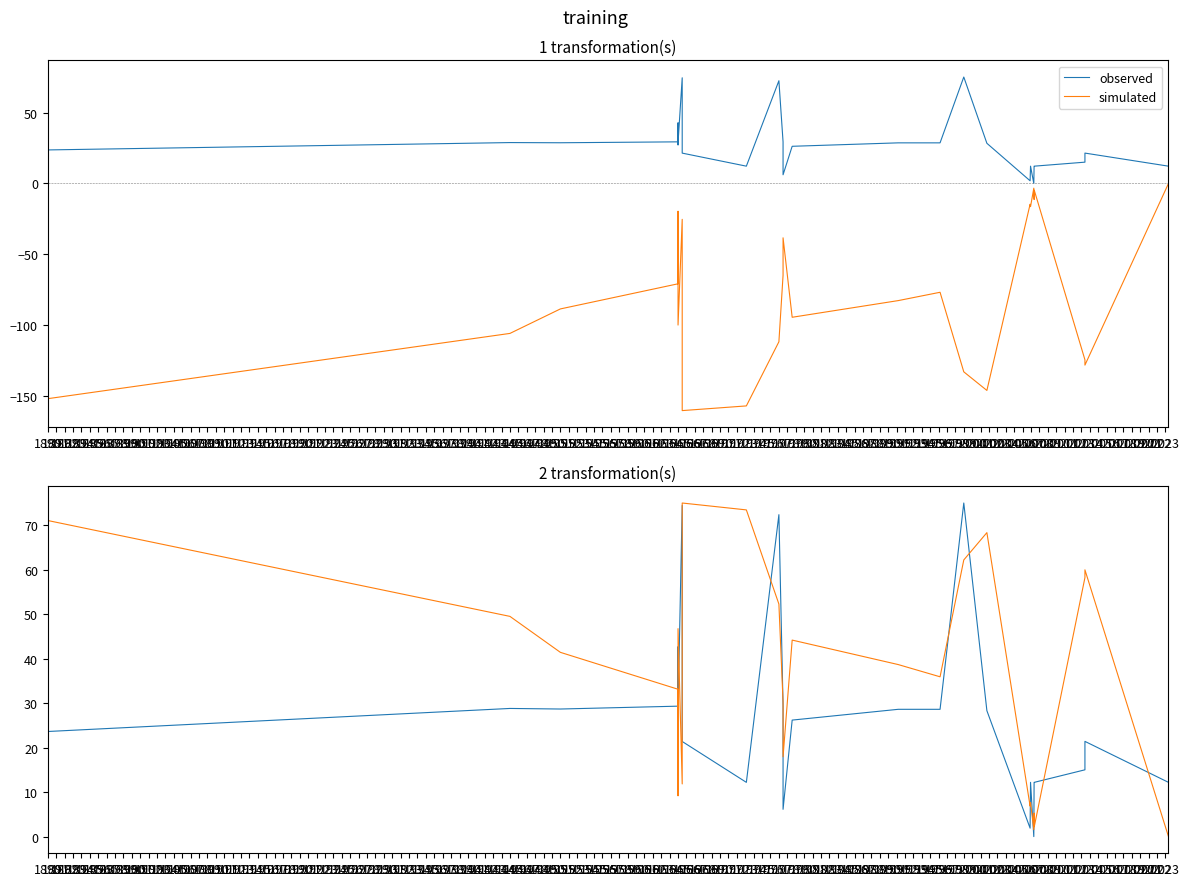

What is the value of the observed point at the 2nd from the left?

28.8